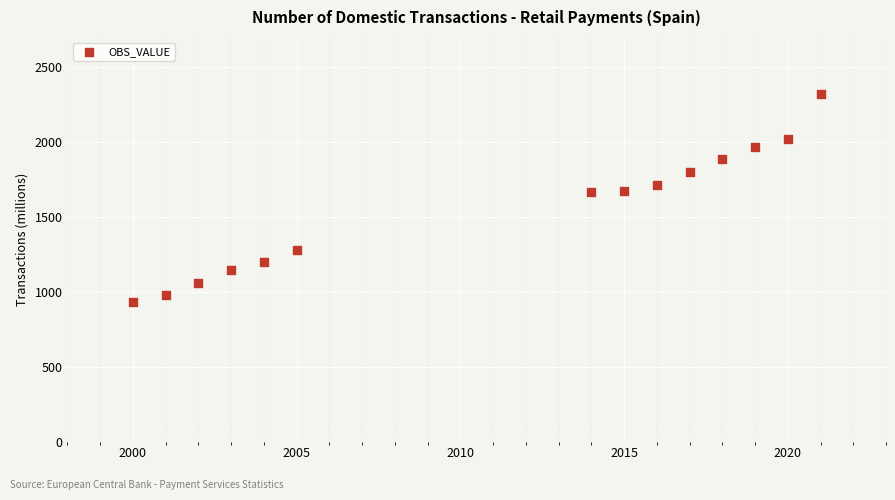

What is the range of X values (max minus min)?

21.0